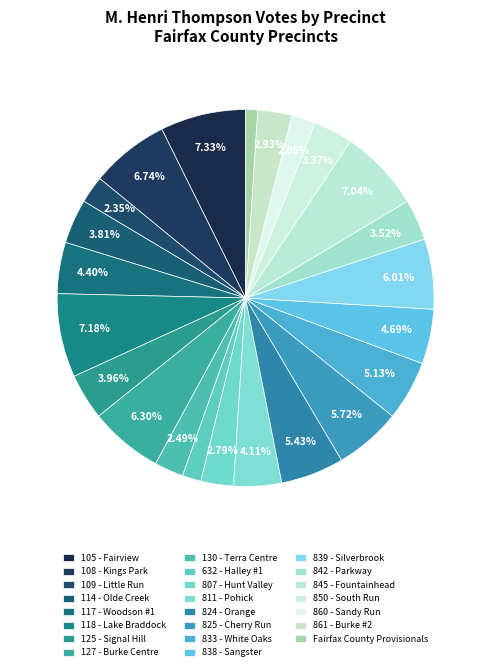

Which category has the biggest portion of the pie?

105 - Fairview